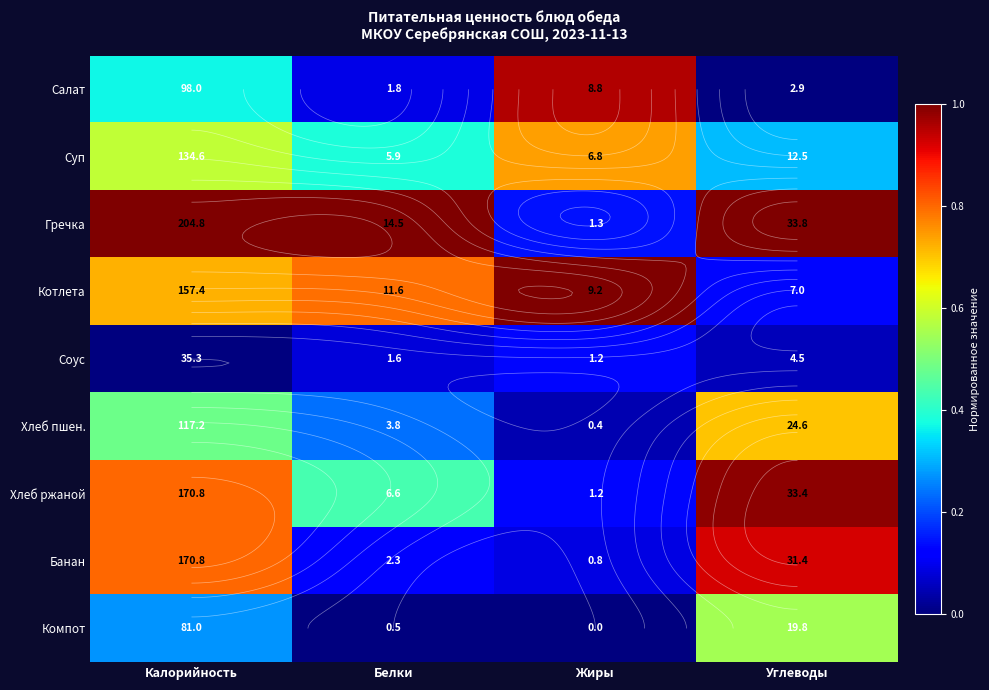

What is the sum of all Суп values?

2.0